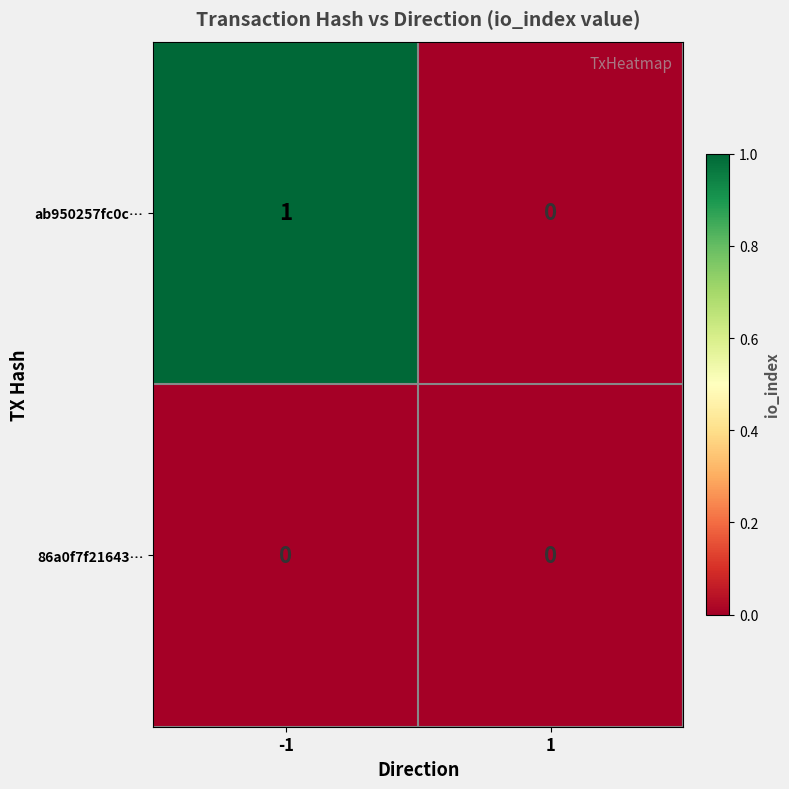

Rank the series by their maximum value, from highest to lowest.

ab950257fc0c…, 86a0f7f21643…